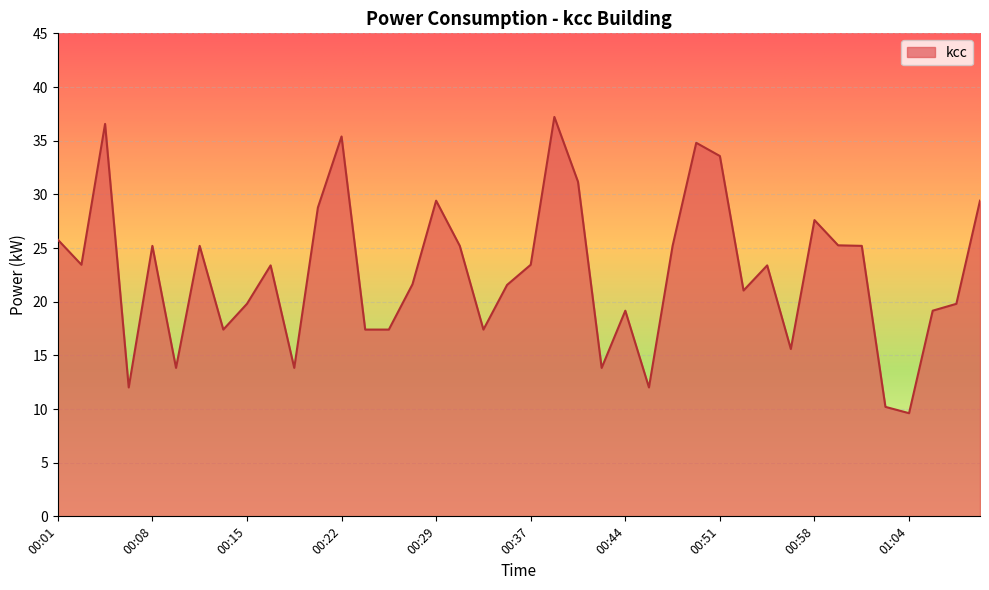

What is the minimum value shown in the chart?

9.6